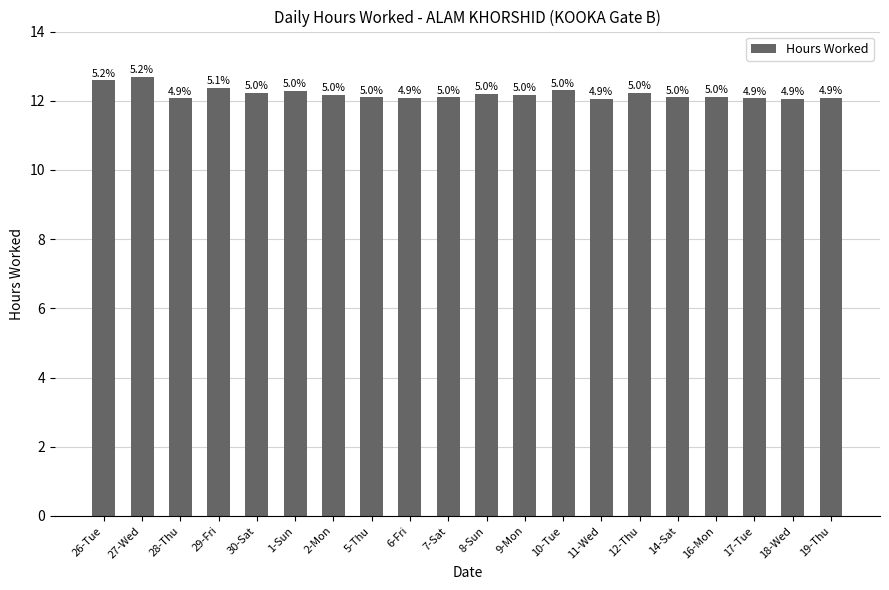

What is the difference between the values at 9-Mon and 11-Wed?

0.1